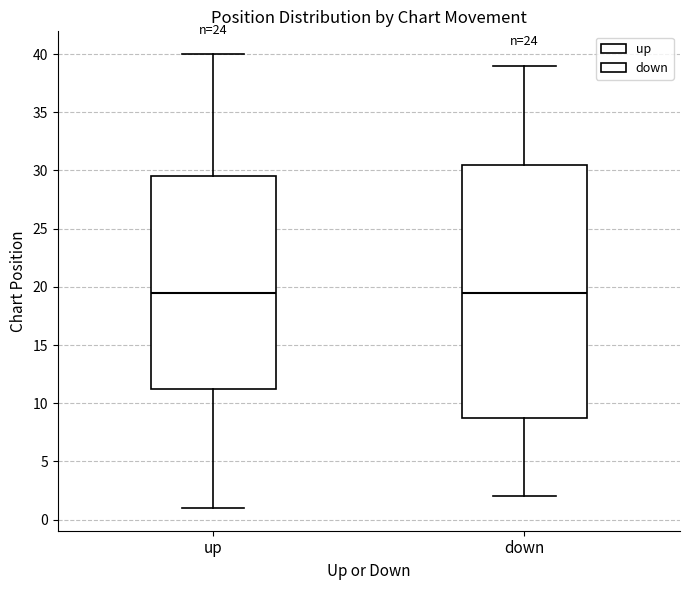

Reading left to right, read every box against the y-axis: the position of its median line, the range the box covers, and the ends of its whiskers. The values are not printed on the chart, so give them approximately, as read against the axis.

up: median 19.5, box 11.5 to 29.5, whiskers 1.0 to 40.0
down: median 19.5, box 9.0 to 30.5, whiskers 2.0 to 39.0